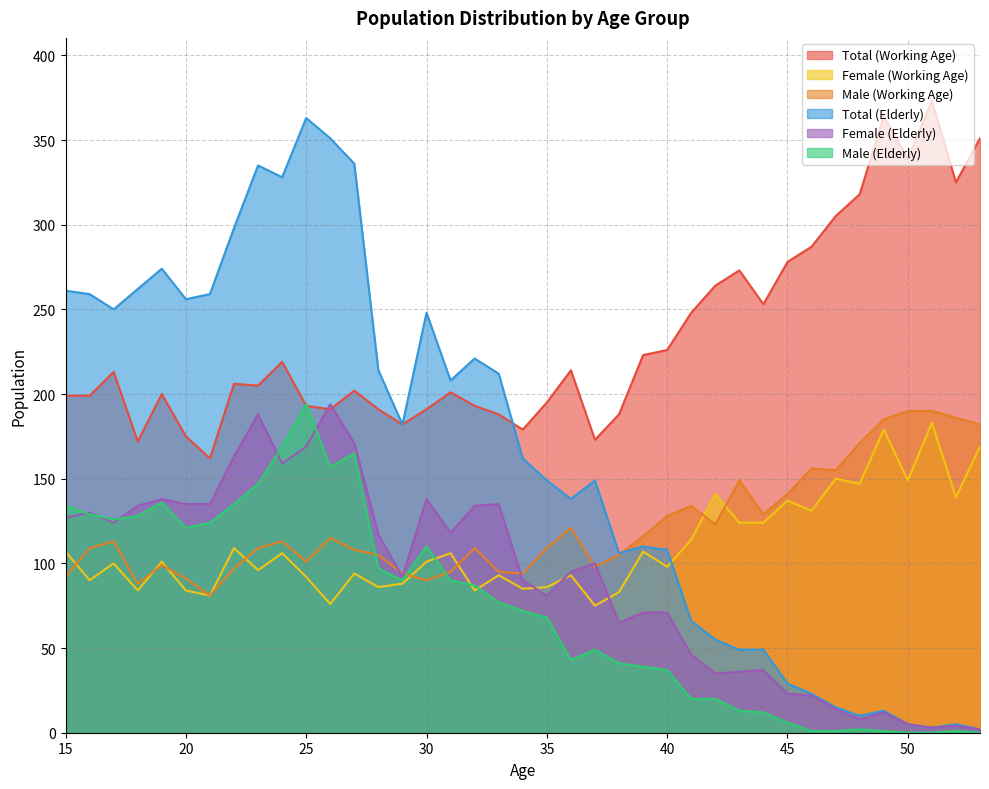

What is the sum of all Female (Elderly) values?

3521